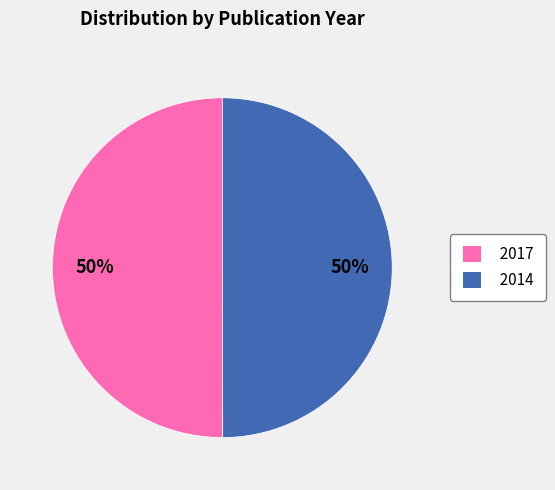

What is the ratio of the value at 2017 to the value at 2014?

1.0